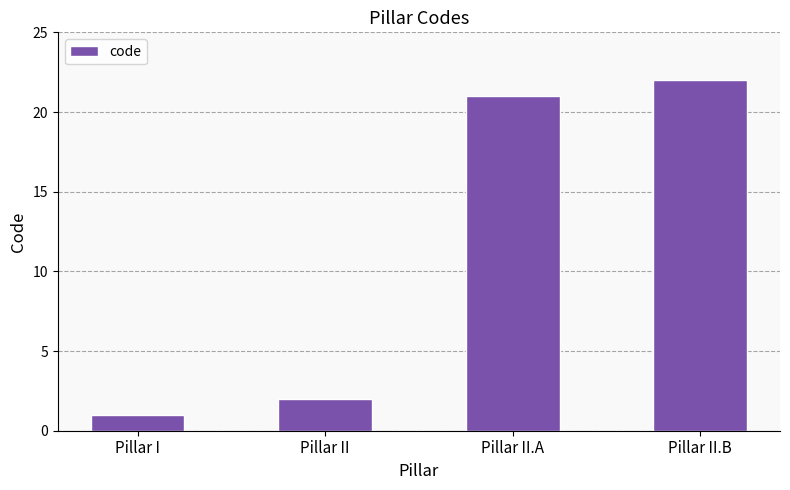

Which label corresponds to the largest value in the chart?

Pillar II.B